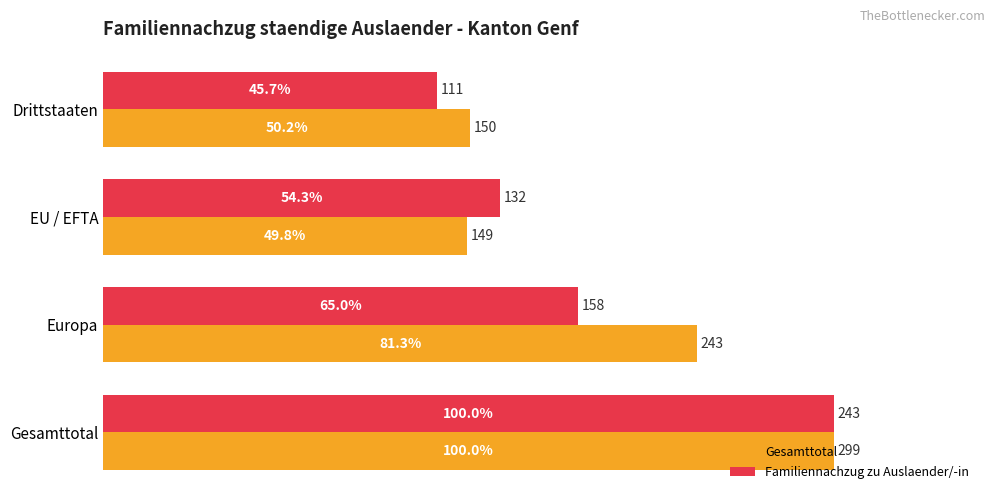

At which category does the chart reach its minimum across all series?

Drittstaaten